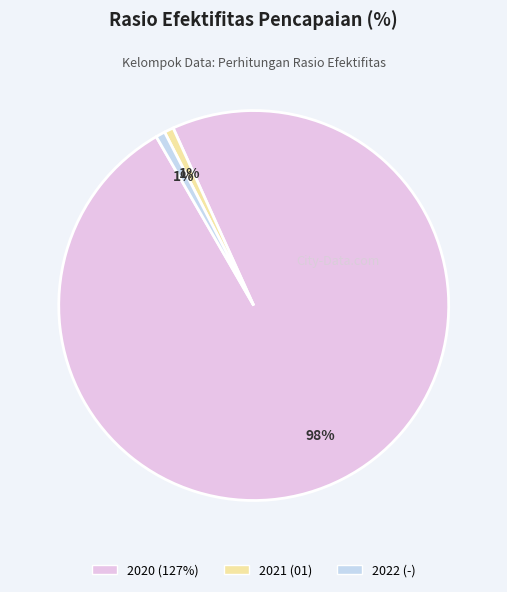

Is there any slice that represents more than half of the pie?

Yes